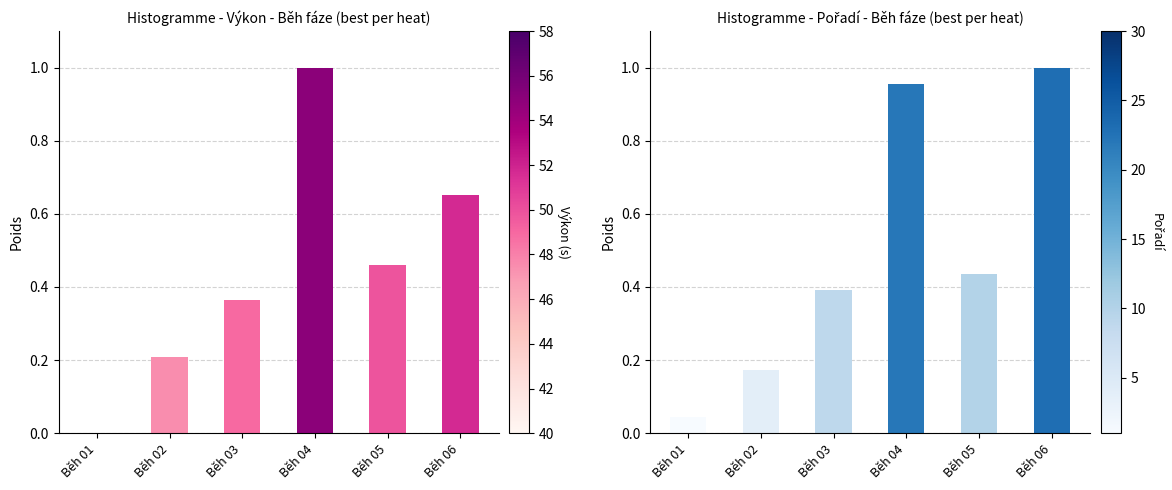

Which series has the largest range (max minus min)?

Výkon normalisovaný